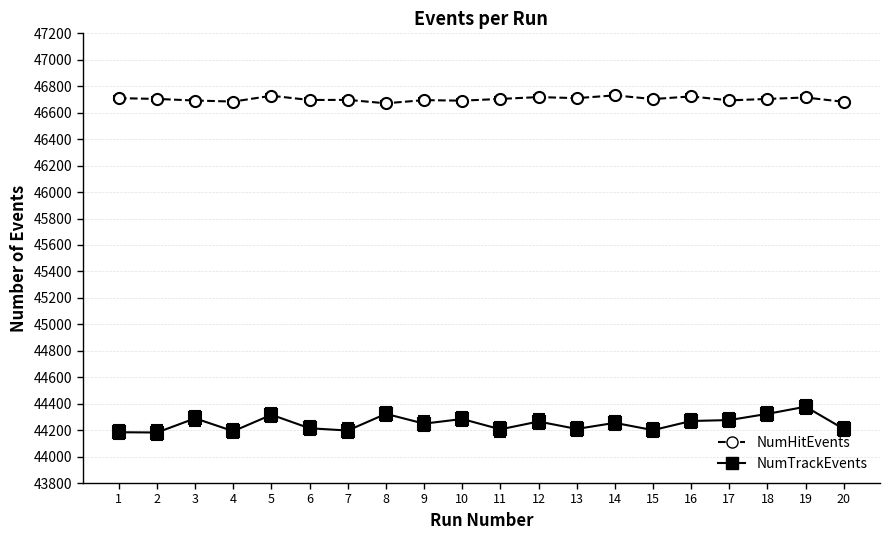

What is the greatest value displayed?

46731